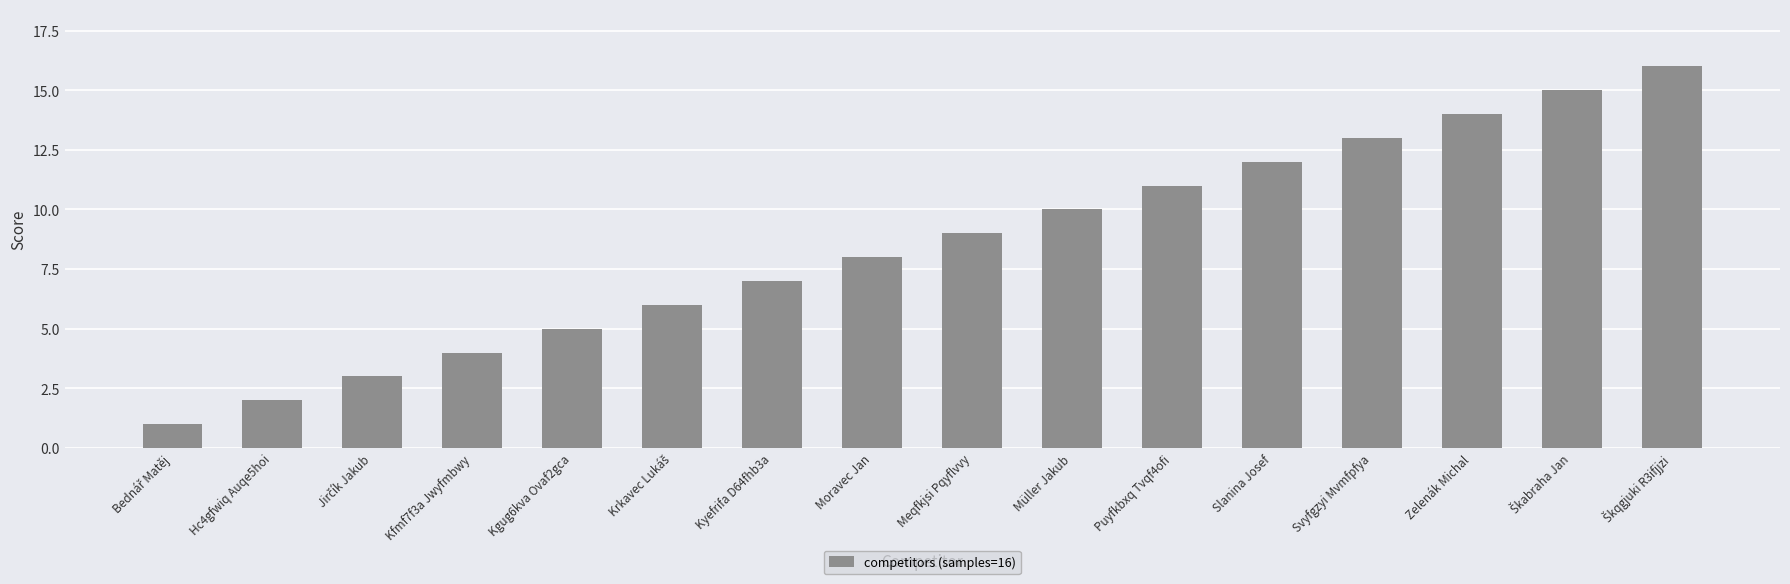

What is the label of the 9th bar from the left?

Meqfkjsi Pqyflvvy